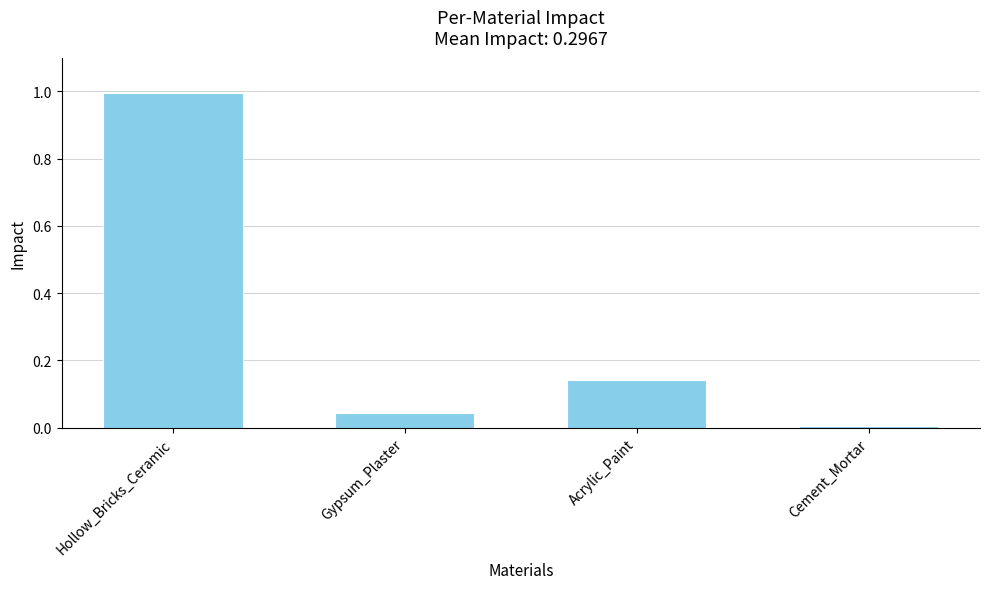

What is the maximum value shown in the chart?

1.0